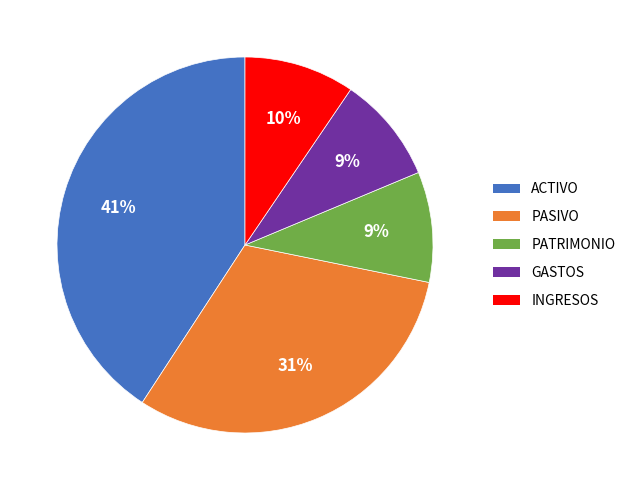

Does INGRESOS account for over 50% of the chart?

No